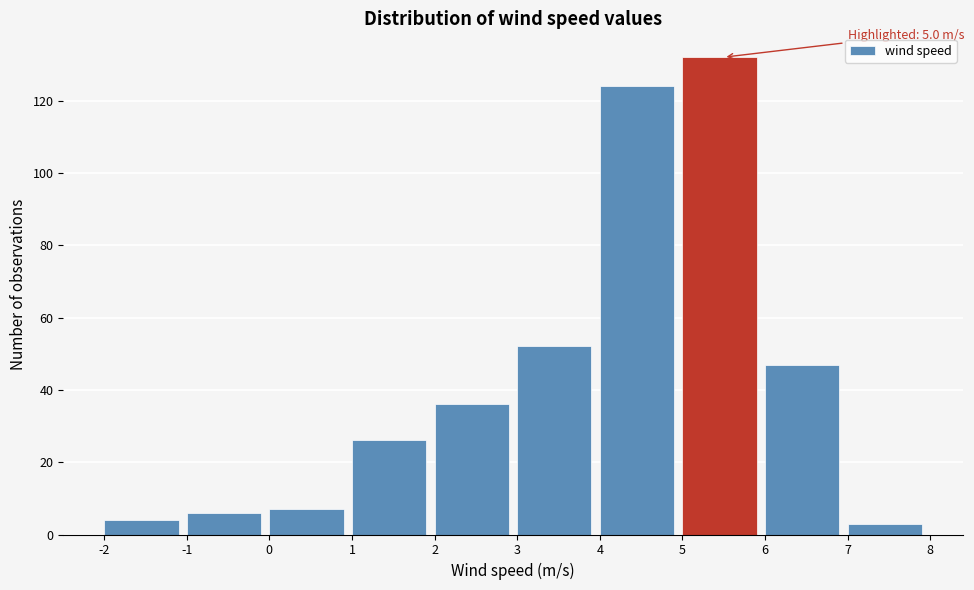

Which range on the x-axis has the tallest bar?

5 to 6